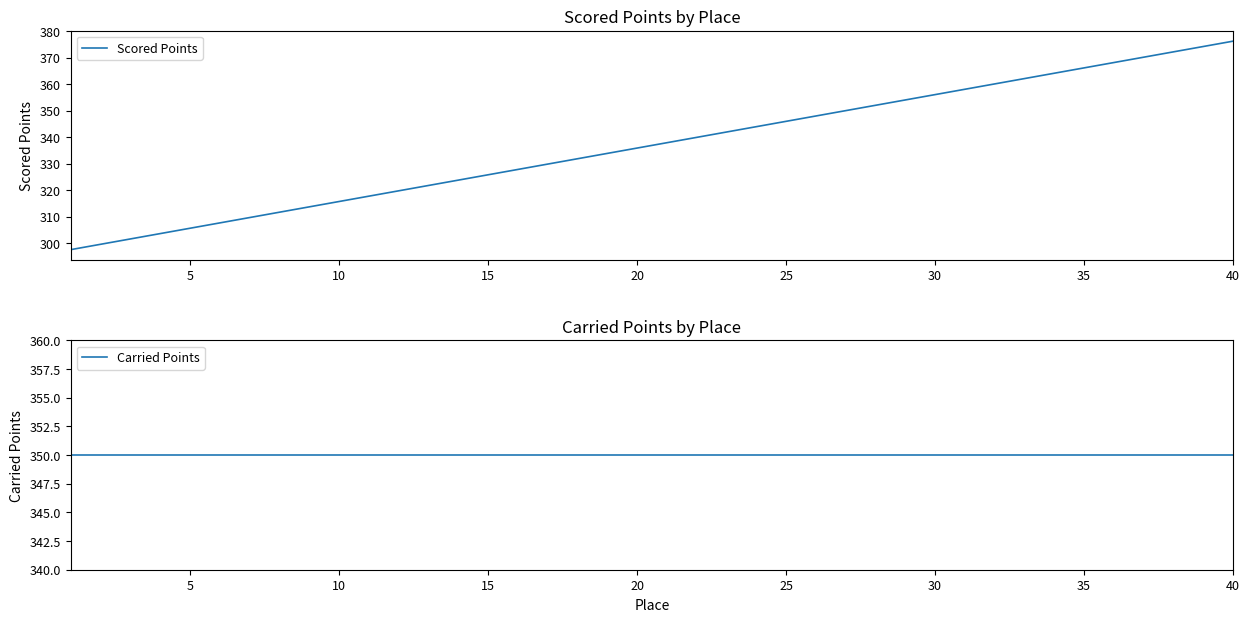

Which category has the highest value in the Scored Points series?

40